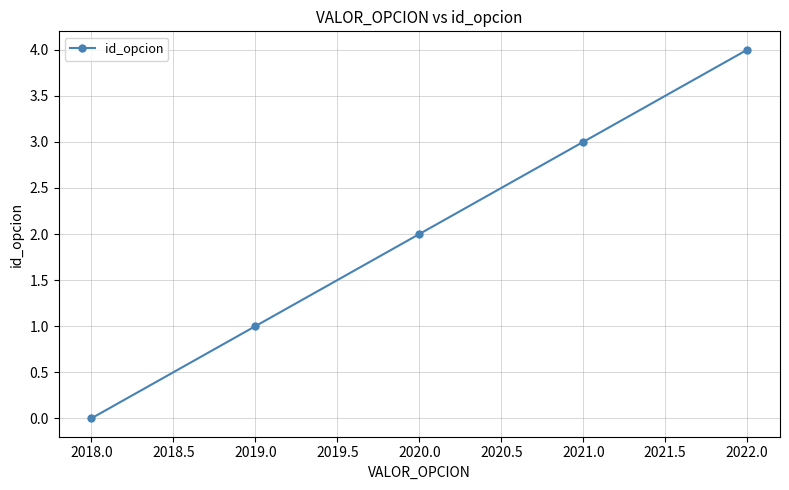

Is it true that the value at 2022.0 is 2?

False